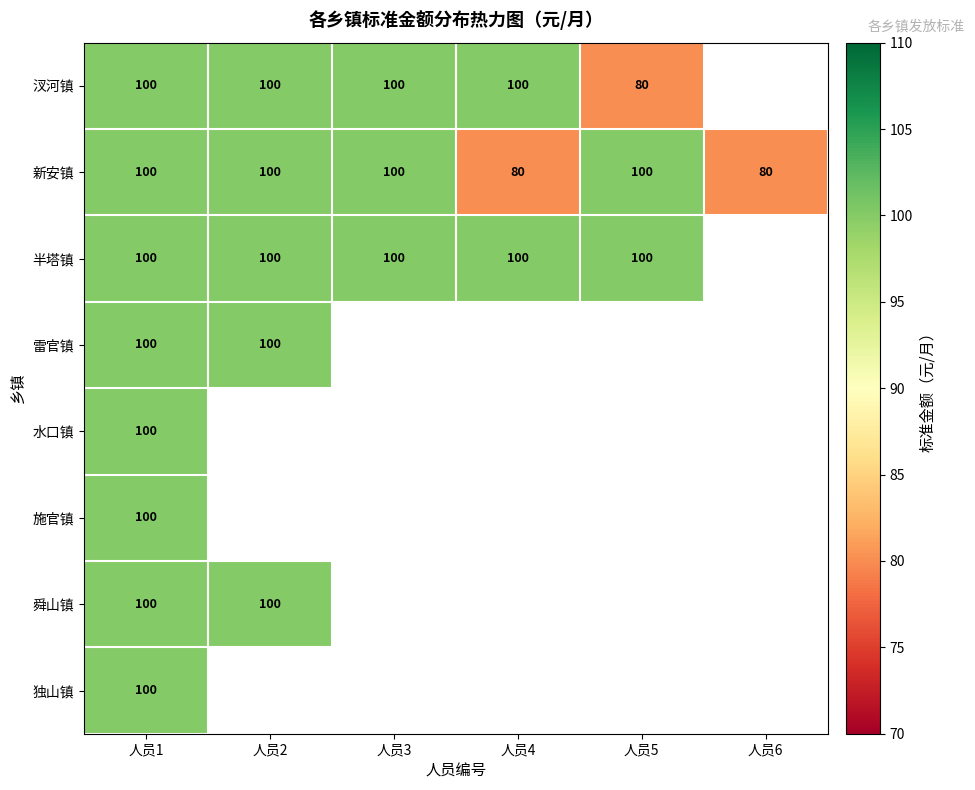

True or false: 雷官镇 has a value of 152.9 at 人员1.

False